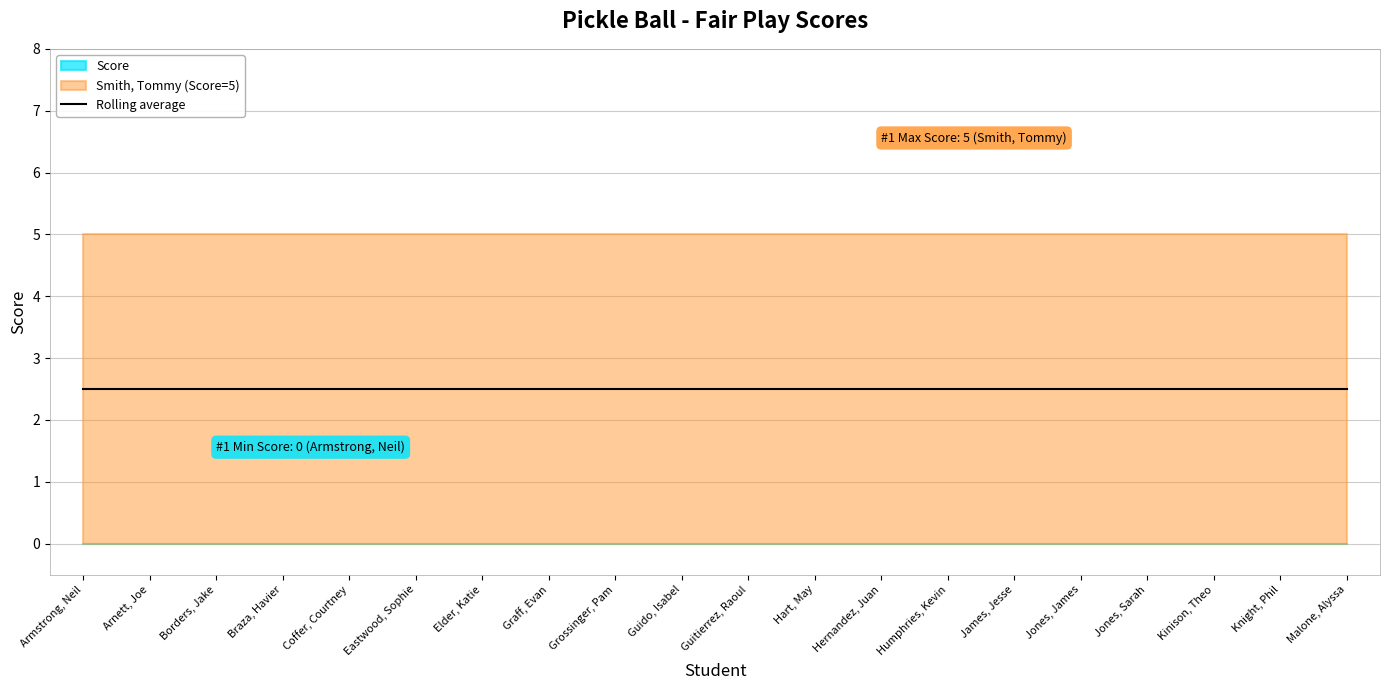

True or false: Smith, Tommy and Score intersect in this chart.

False